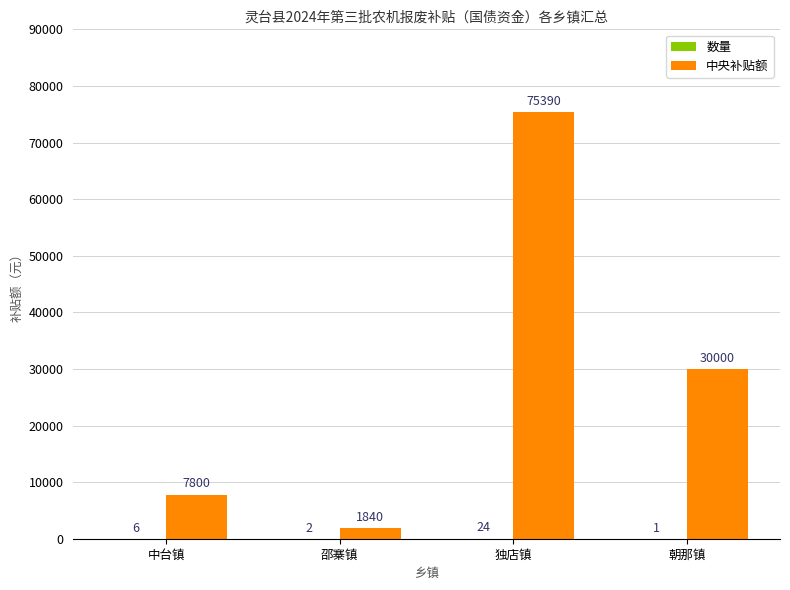

What is the approximate value of 中央补贴额 at 中台镇?

7800